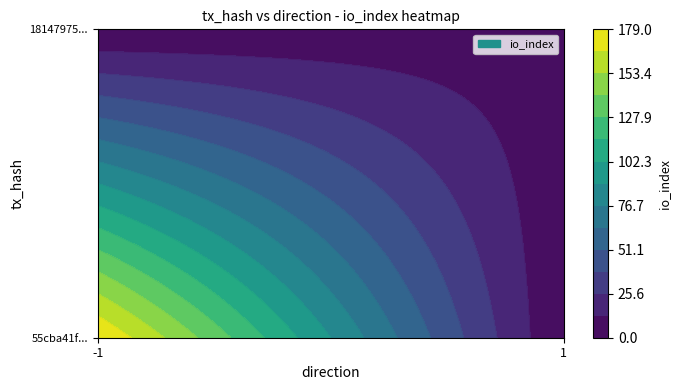

Is it true that 55cba41fbf00b21491b2b18dc87639d48c42ed0 equals 241 at io_index?

False